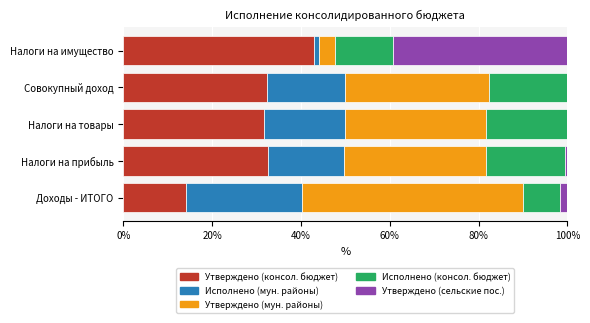

The Утверждено (консол. бюджет) series shows 51.9 at Совокупный доход. True or false?

False